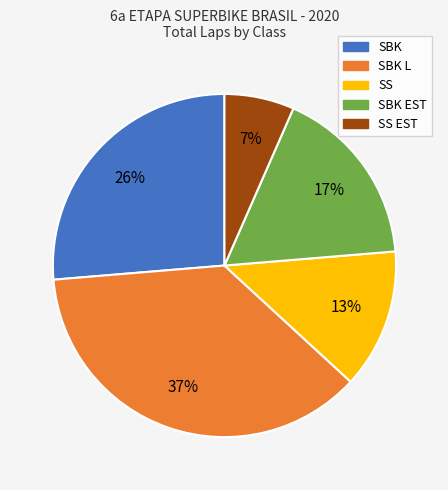

Is there any slice that represents more than half of the pie?

No